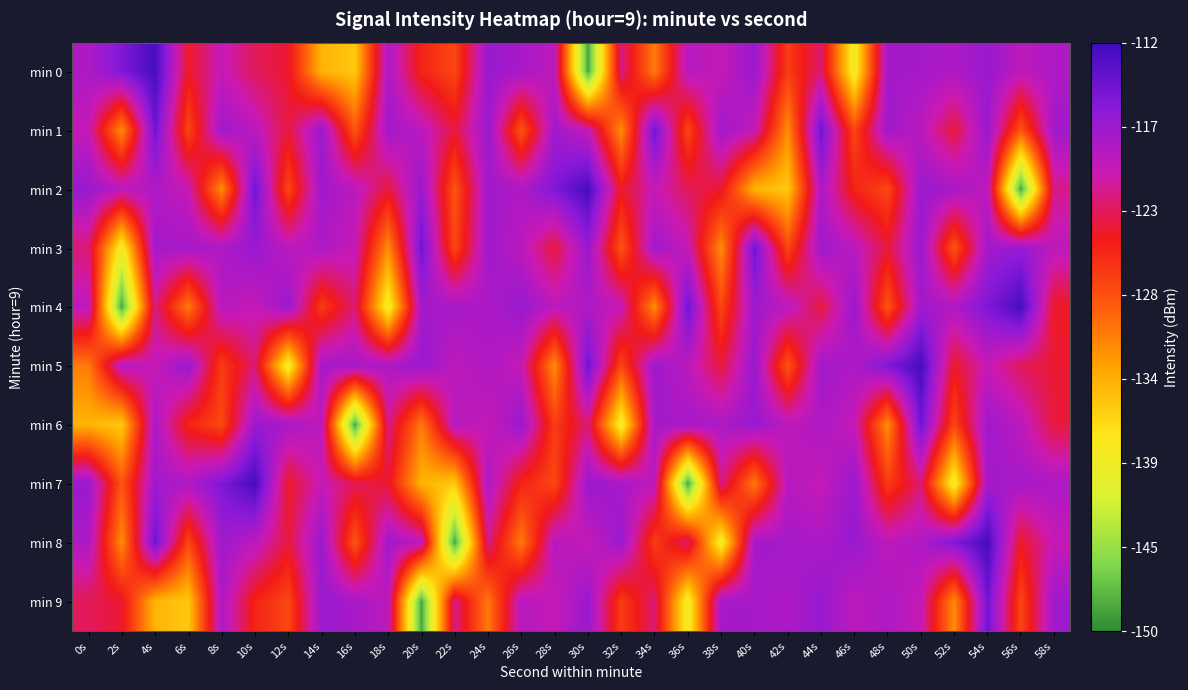

Between 10s and 24s, which series saw the biggest shift?

min 7